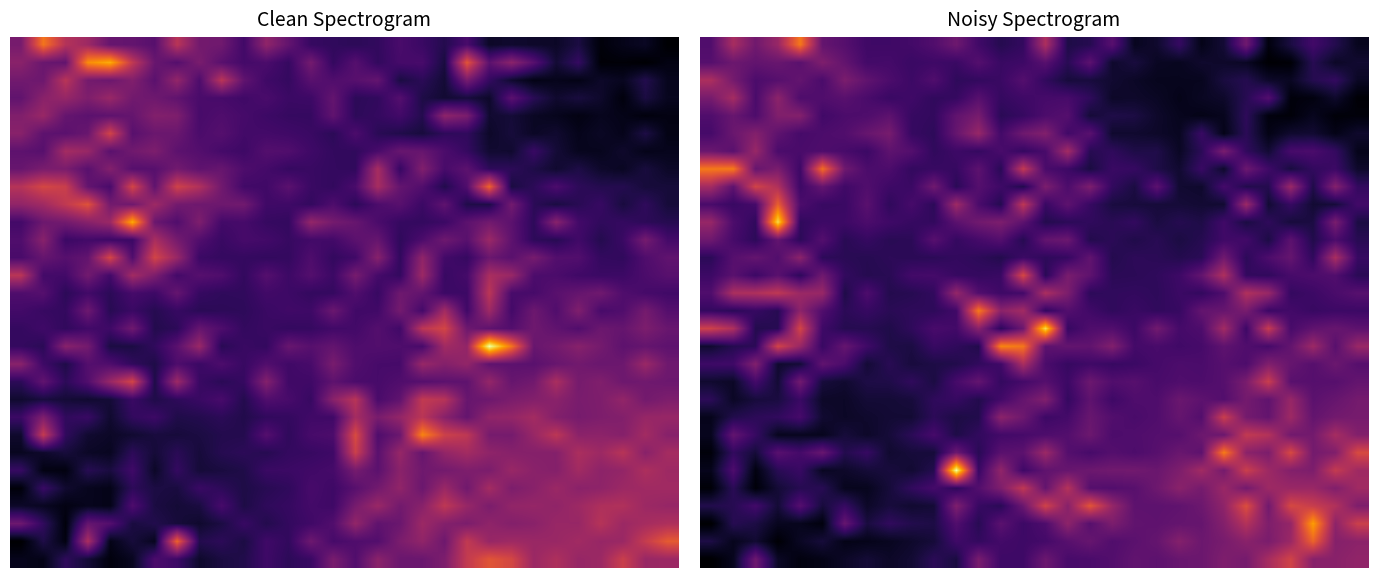

What is the spread (max minus min) of values at 22?

3.4